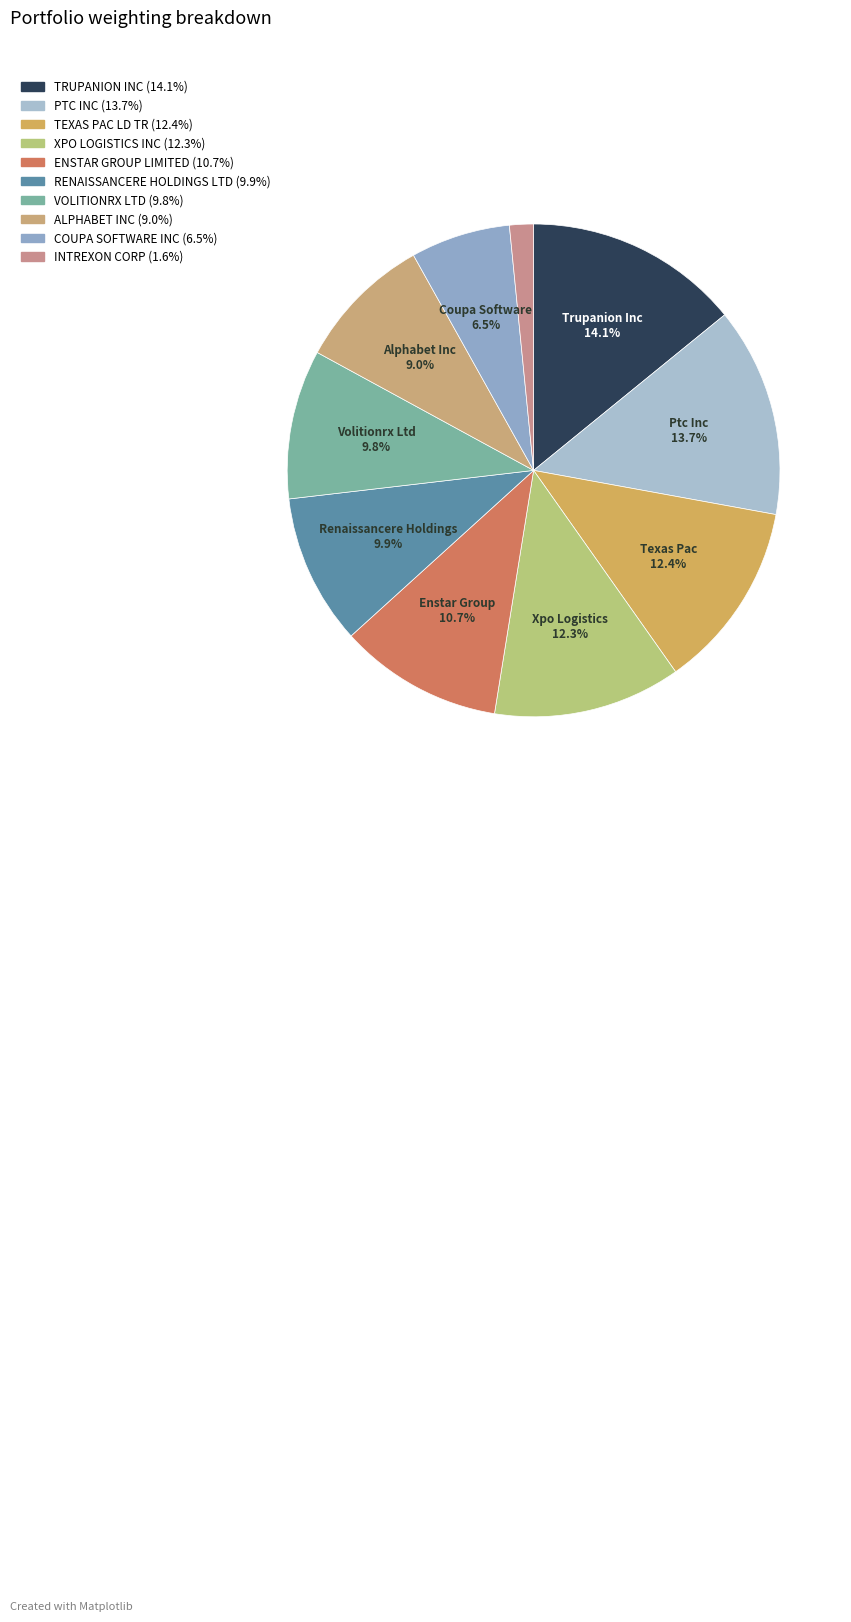

Which slice is the smallest?

INTREXON CORP